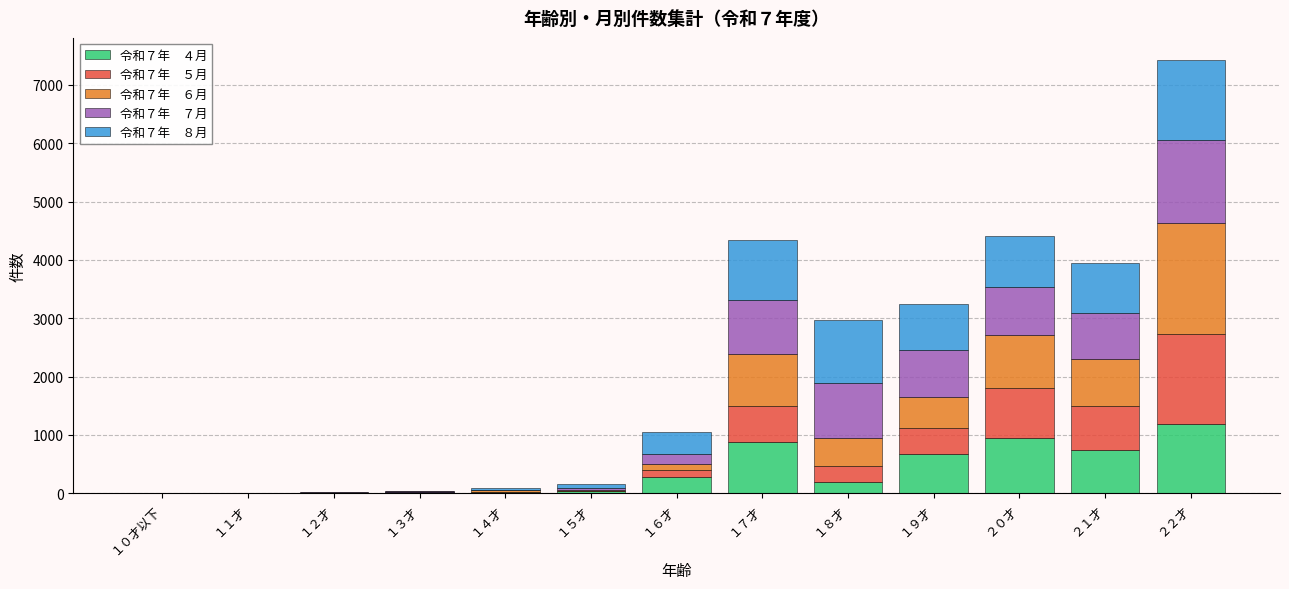

At which category is the sum across all series the highest?

２２才